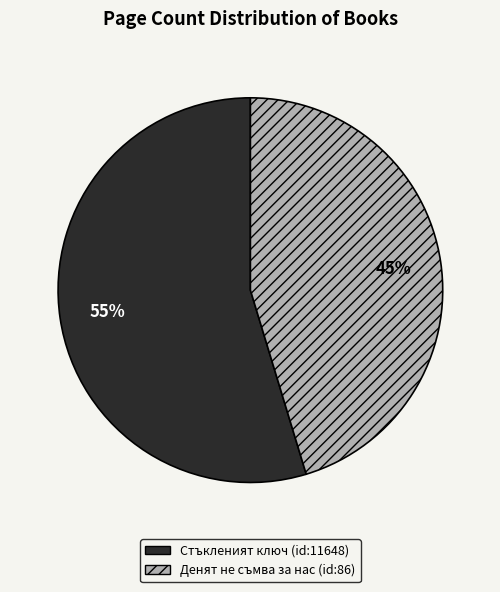

Which slice represents more than half of the pie?

Стъкленият ключ (id:11648)